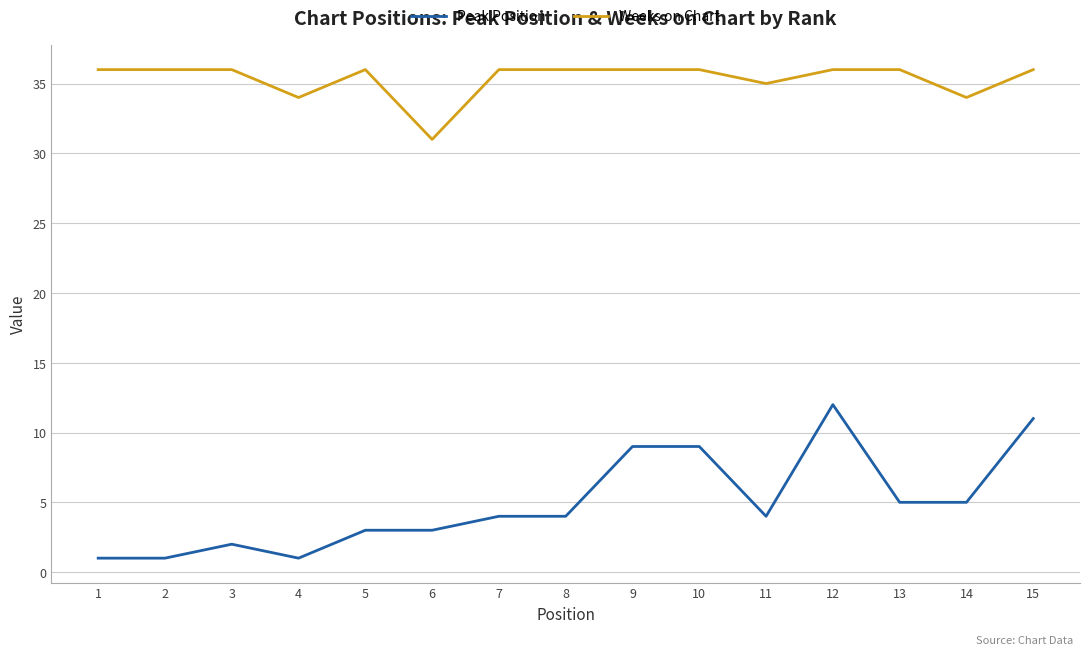

Does the chart have visible grid lines?

Yes